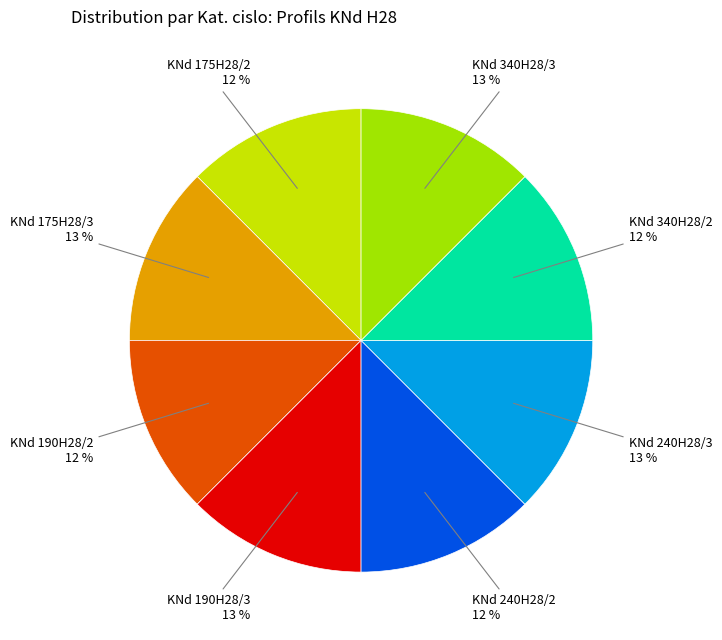

Rank the categories by value from lowest to highest.

KNd 175H28/2, KNd 190H28/2, KNd 240H28/2, KNd 340H28/2, KNd 175H28/3, KNd 190H28/3, KNd 240H28/3, KNd 340H28/3